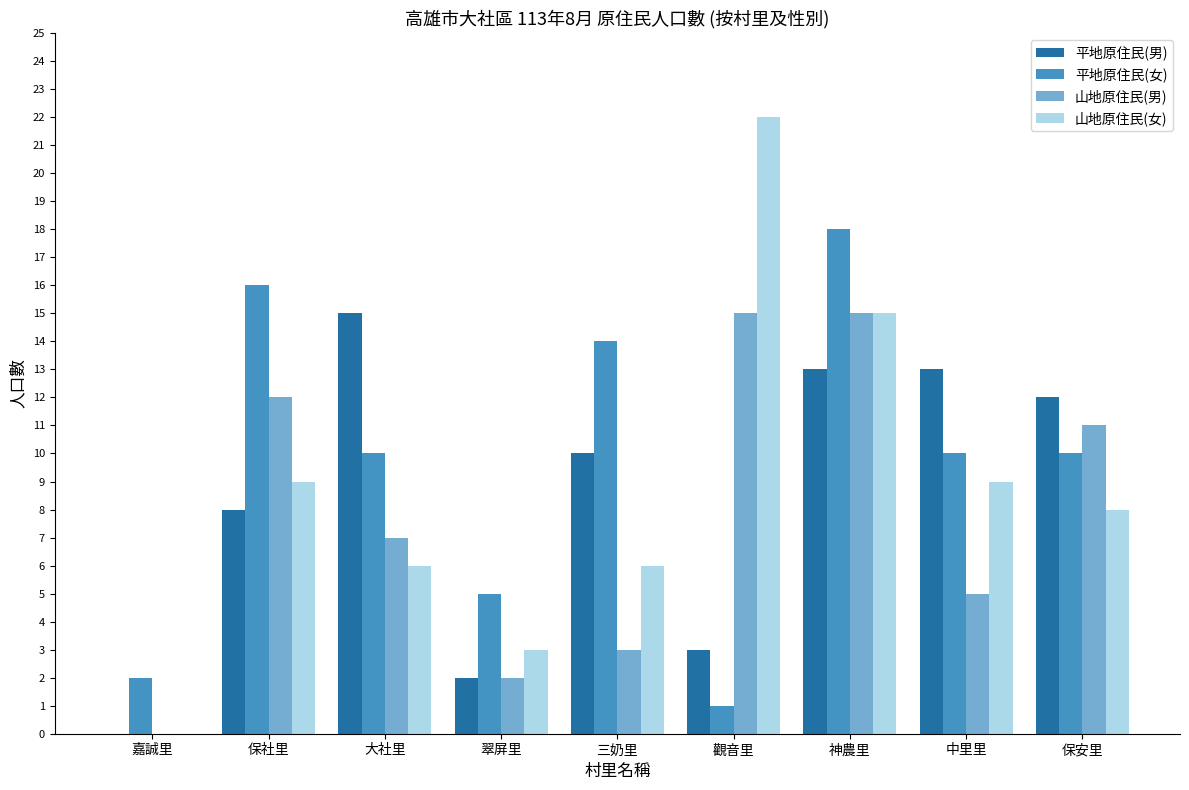

Between 觀音里 and 保安里, which series saw the biggest shift?

山地原住民(女)